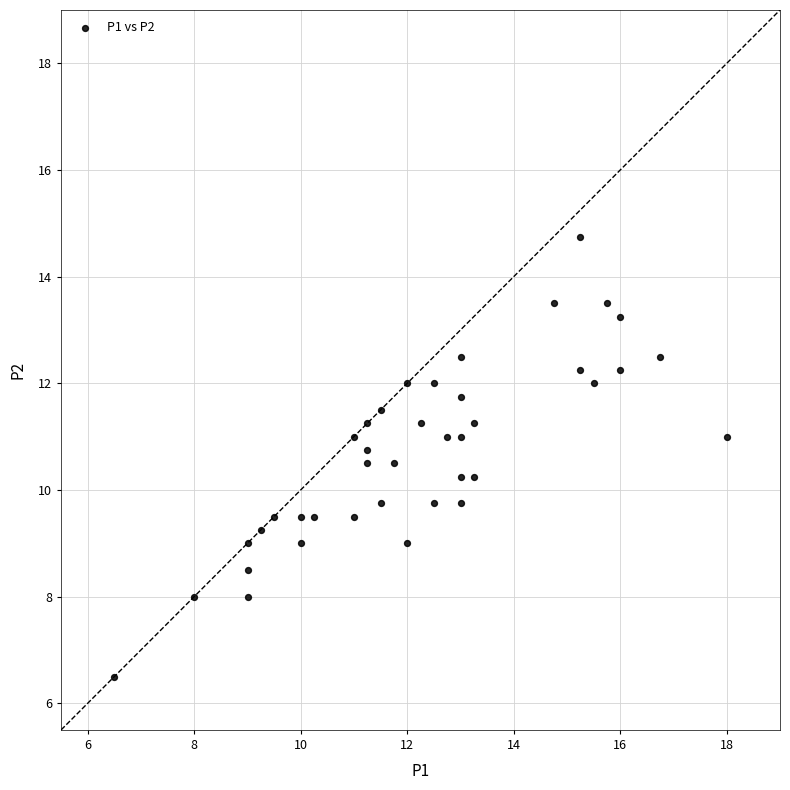

What is the range of X values (max minus min)?

11.5